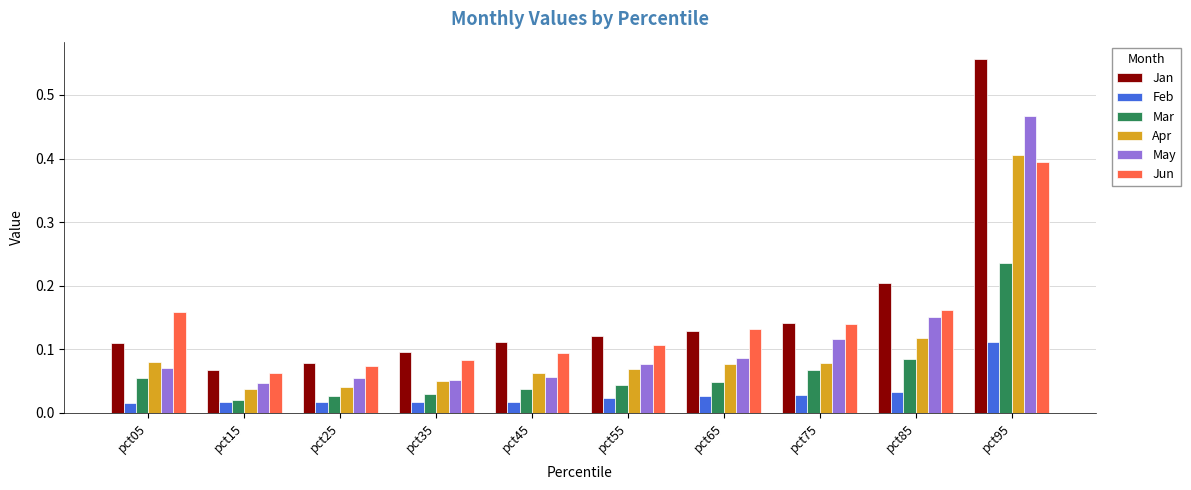

Which series has the largest range (max minus min)?

Jan